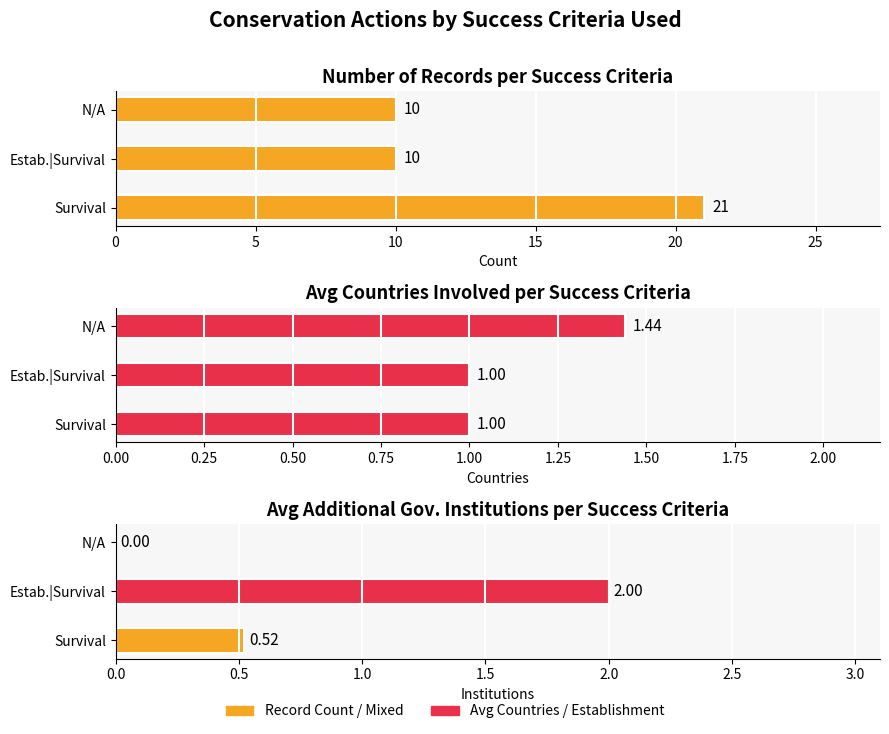

What is the value of the Avg Countries Involved bar at the 2nd from the left?

1.0